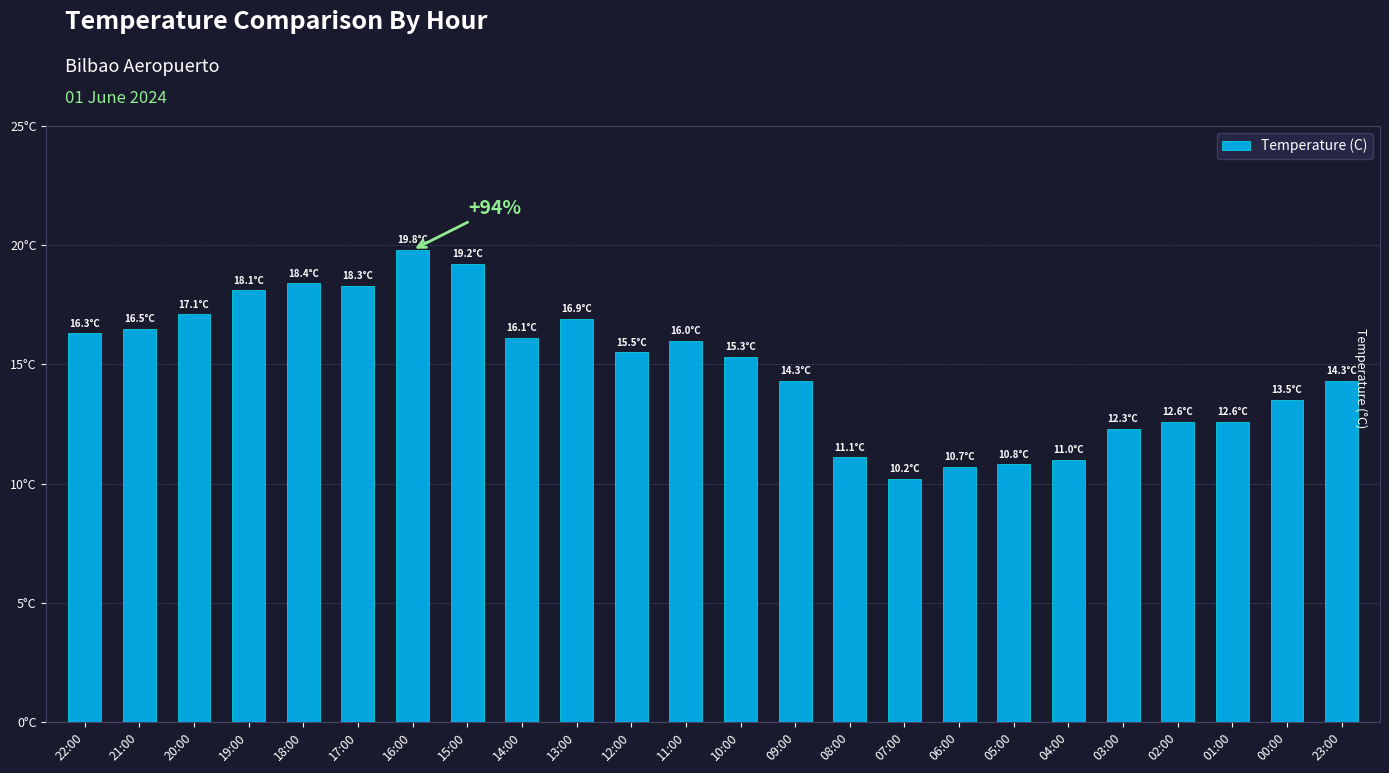

What is the sum of all values?

356.9